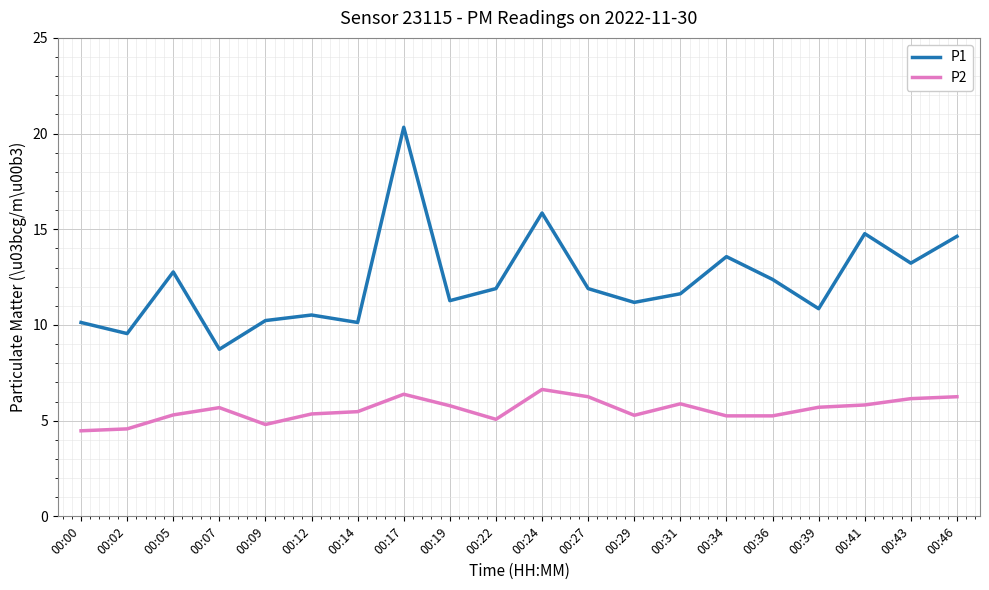

What is the difference between the maximum and minimum values in the P1 series?

11.6